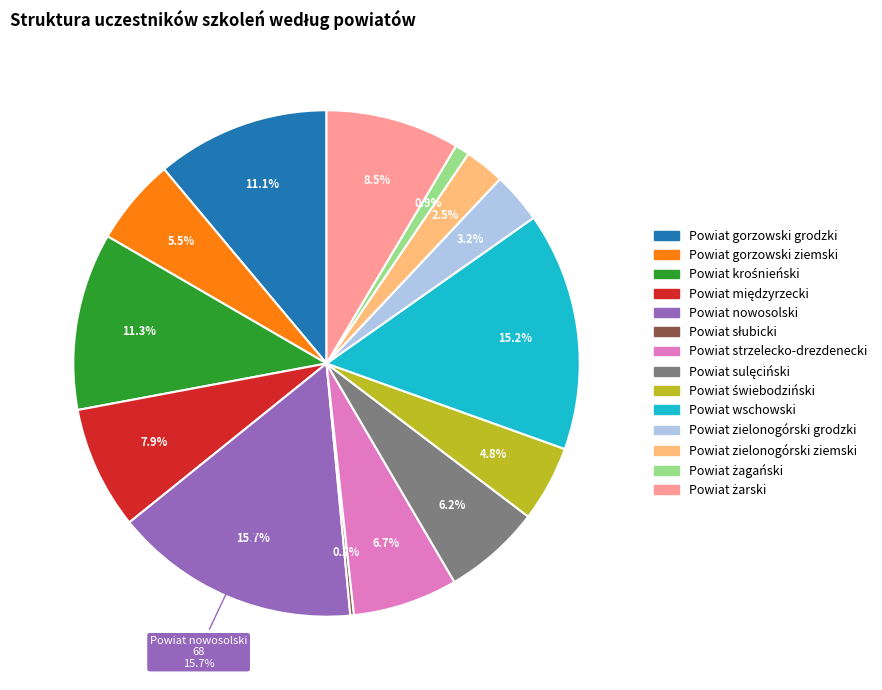

Is Powiat krośnieński the majority of the pie?

No